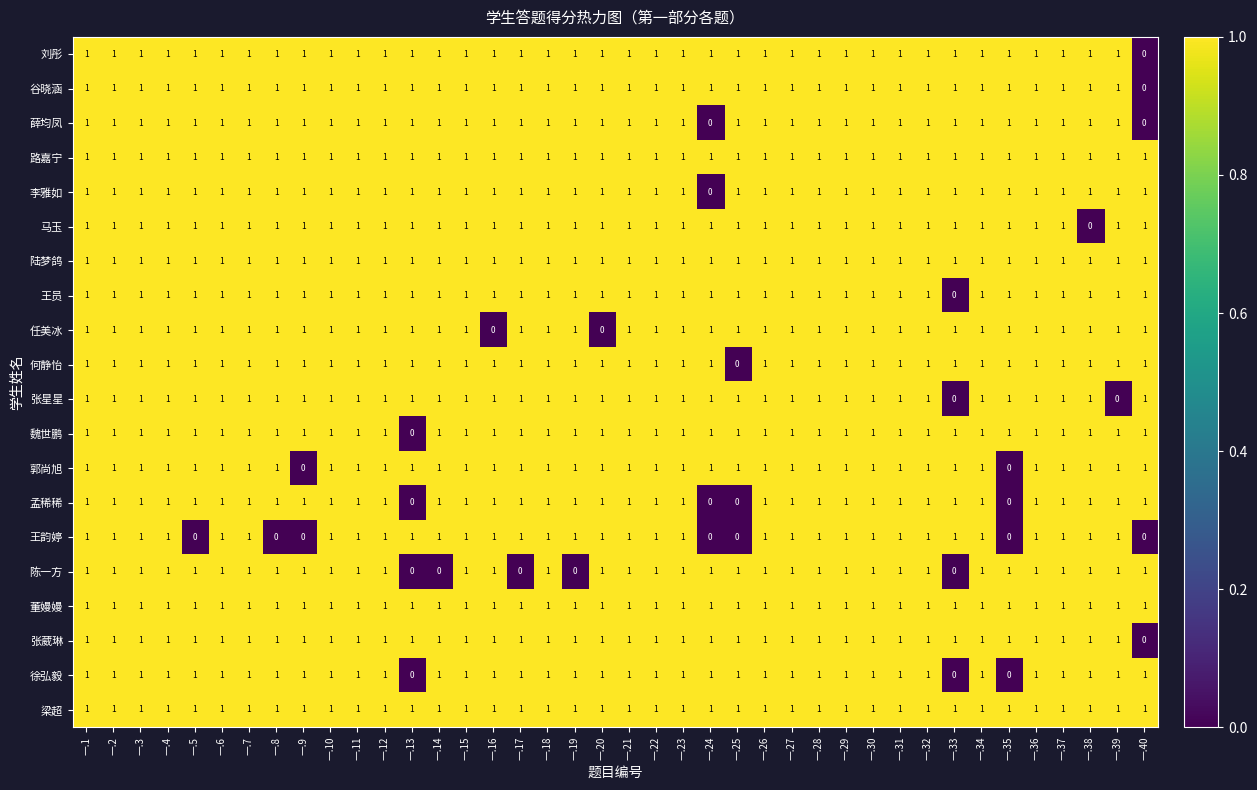

The value of 谷晓涵 at 一.9 is 2. True or false?

False